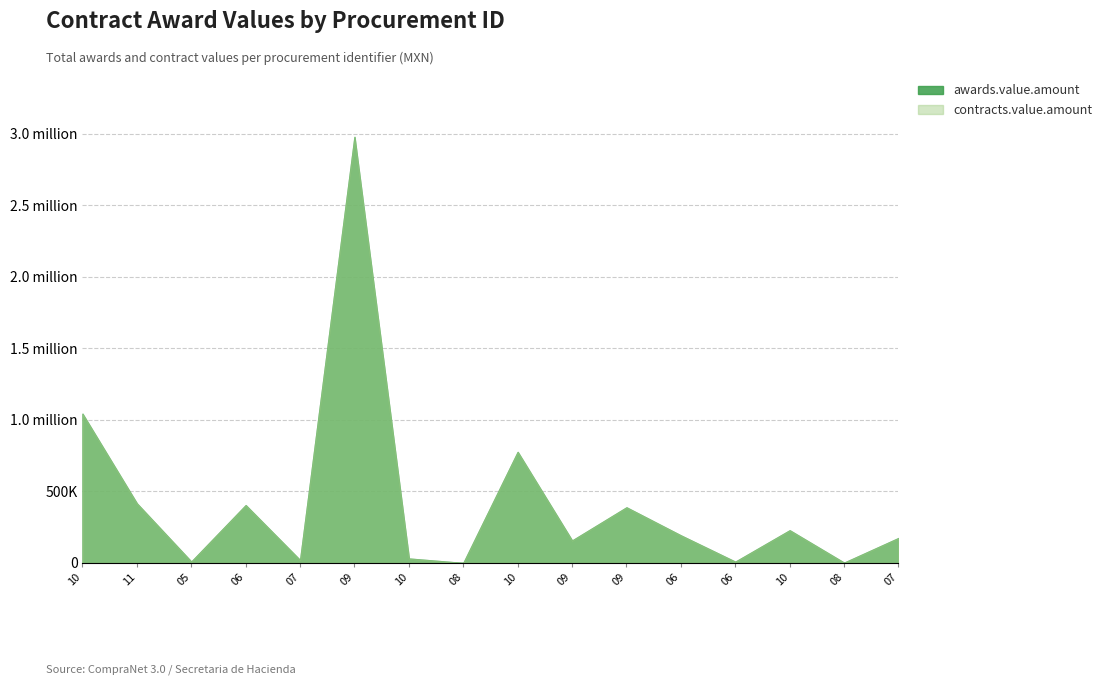

At how many categories does at least one series exceed 114998?

10